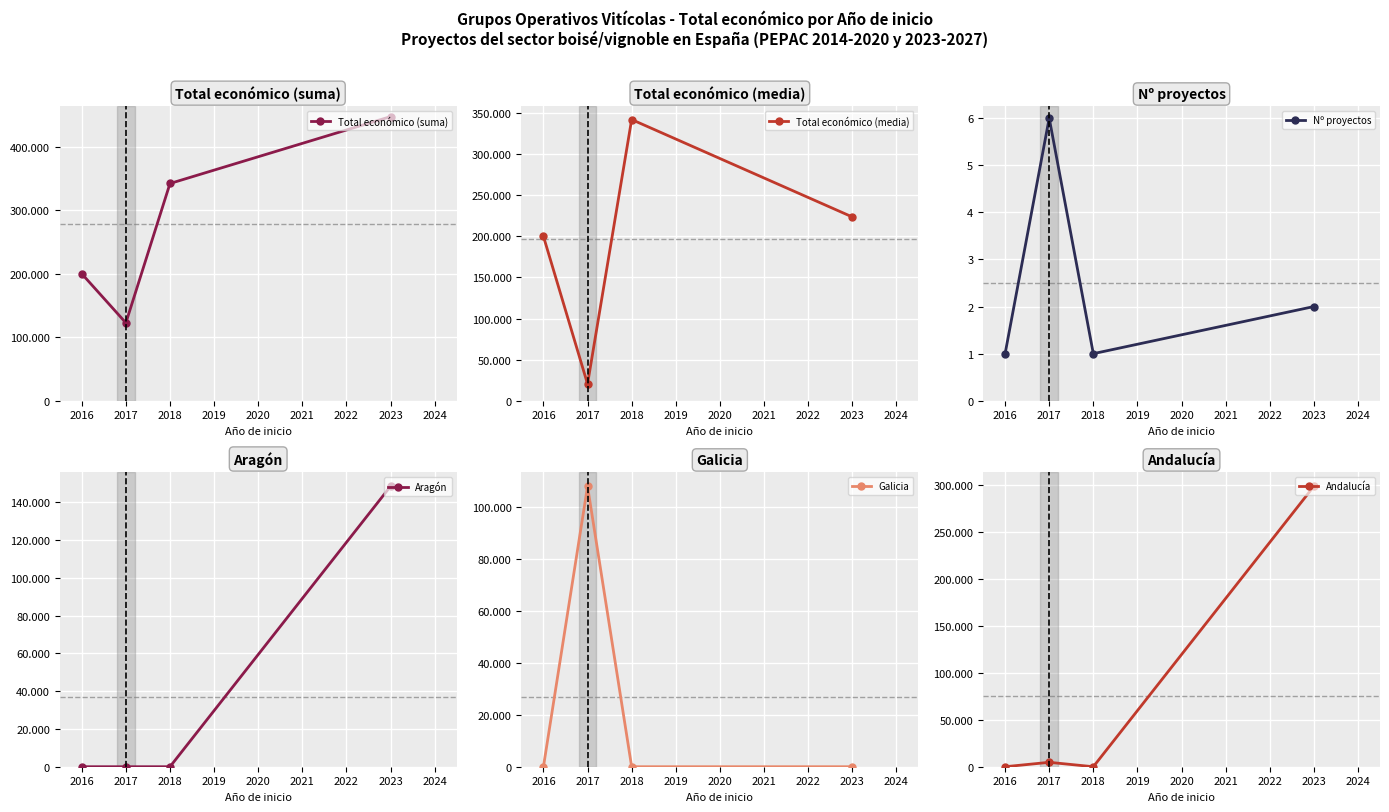

What is the difference between the maximum and minimum values in the Galicia series?

107987.0